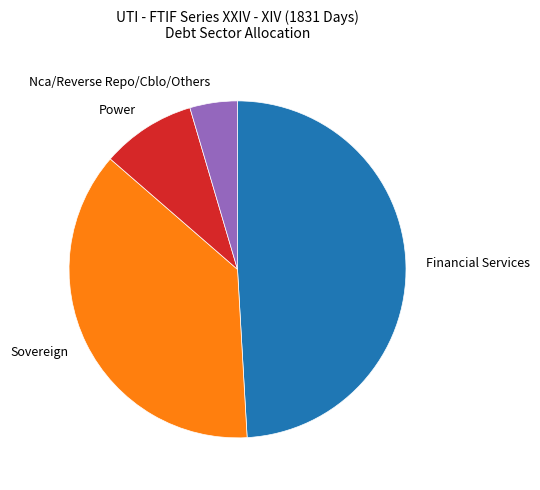

Does any single category account for the majority?

No